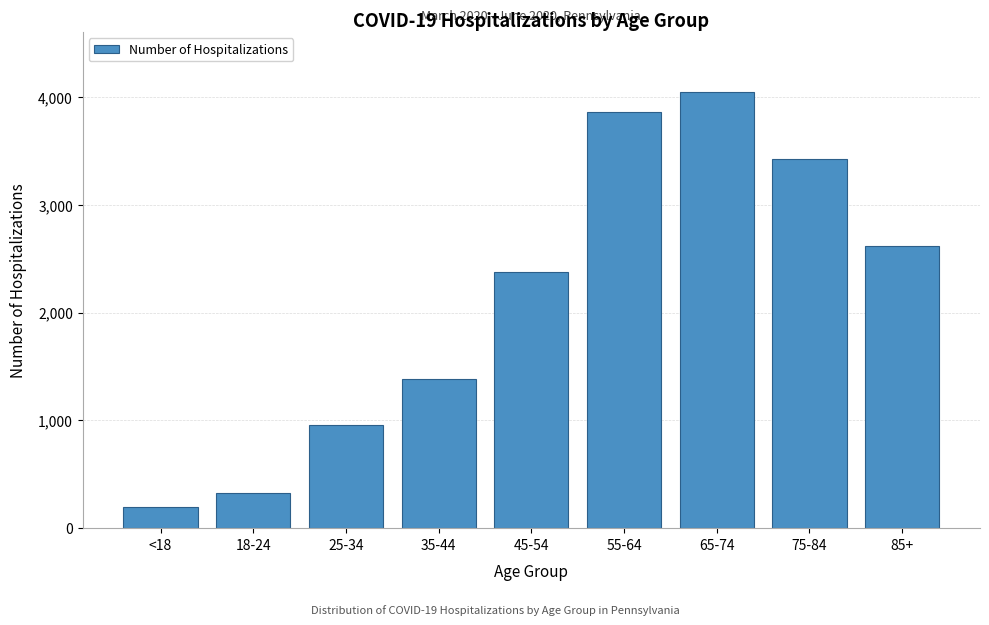

Reading right to left, list all the values displayed in this chart.

2614	3420	4045	3860	2373	1384	956	330	195